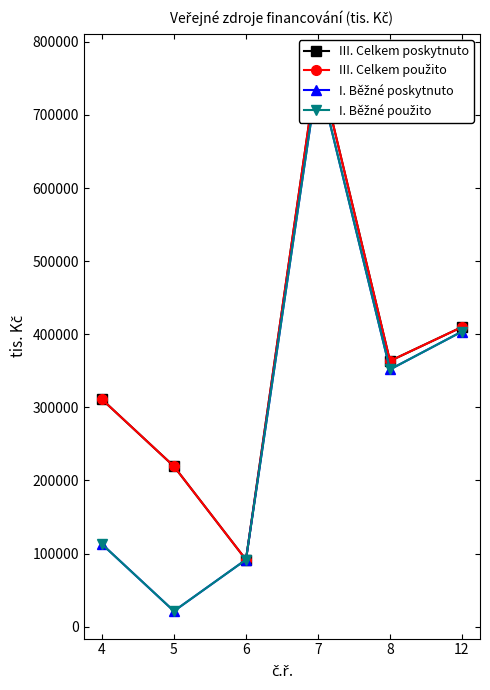

Which series has the largest total across all categories?

III. Celkem poskytnuto